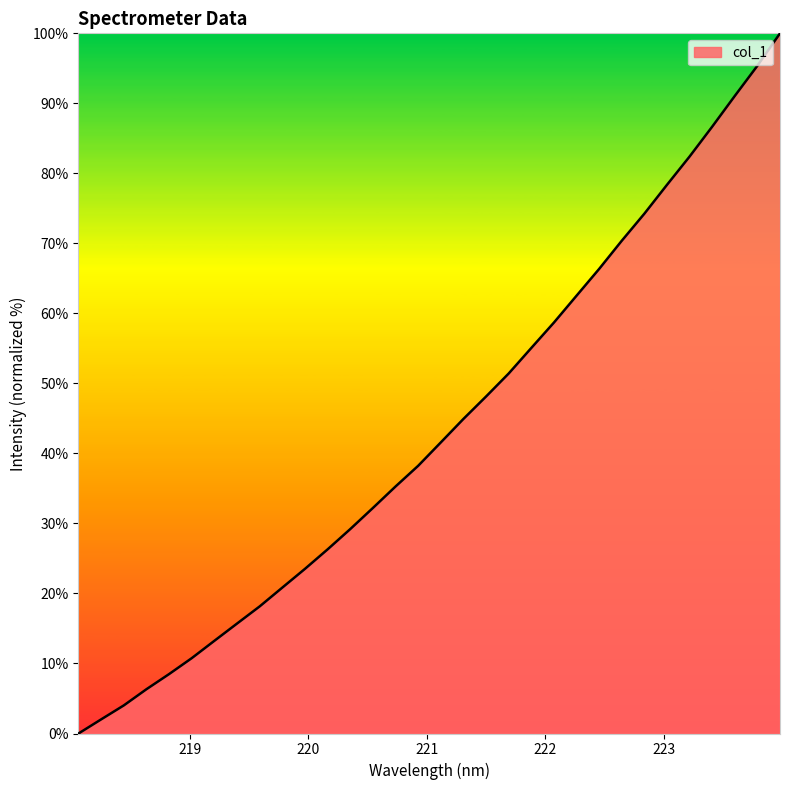

What is the maximum value shown in the chart?

100.0